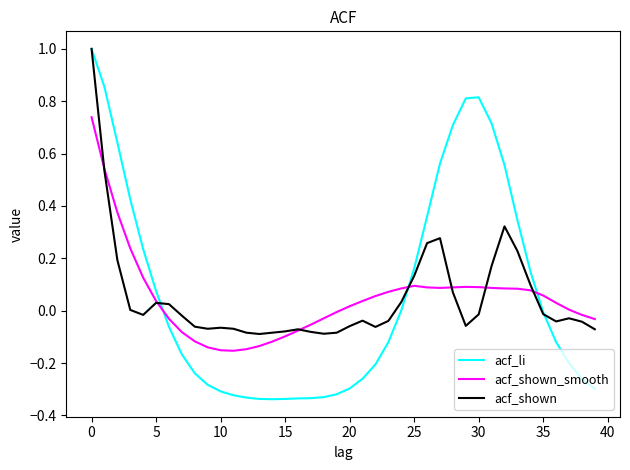

Which series has the largest range (max minus min)?

acf_li